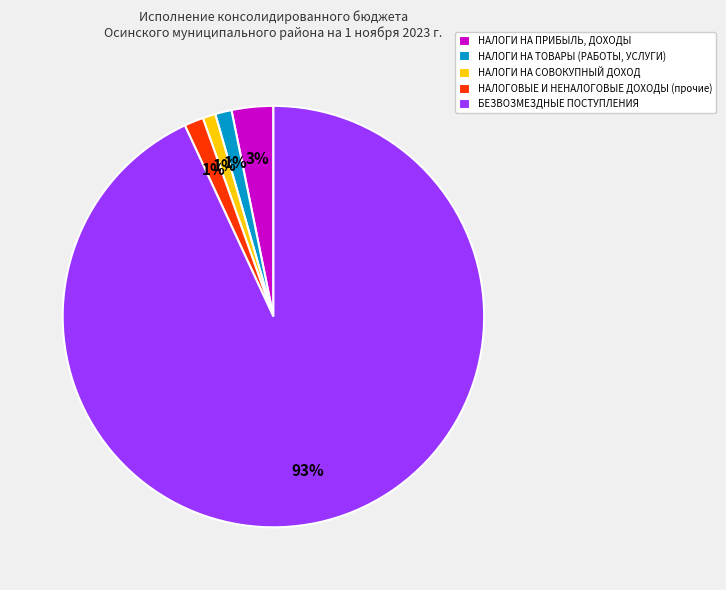

Which category has the biggest portion of the pie?

БЕЗВОЗМЕЗДНЫЕ ПОСТУПЛЕНИЯ